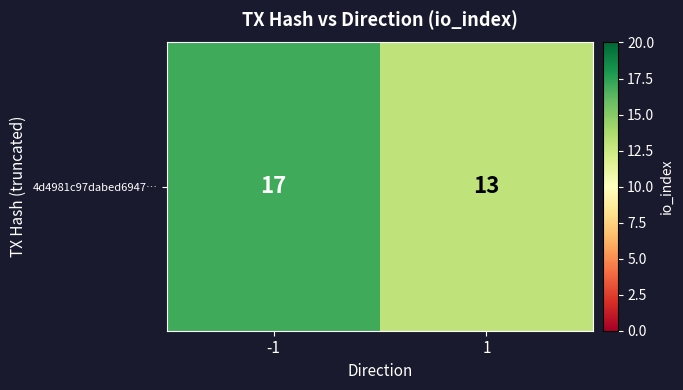

Is it true that the value at 1 is 13?

True